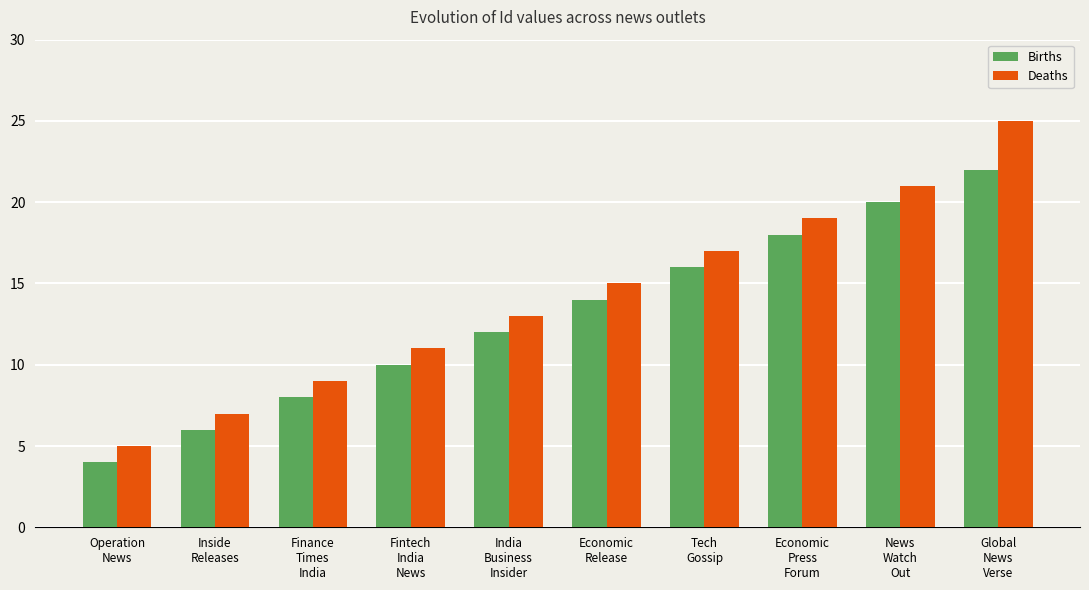

Which category has the lowest value in the Births series?

Operation
News